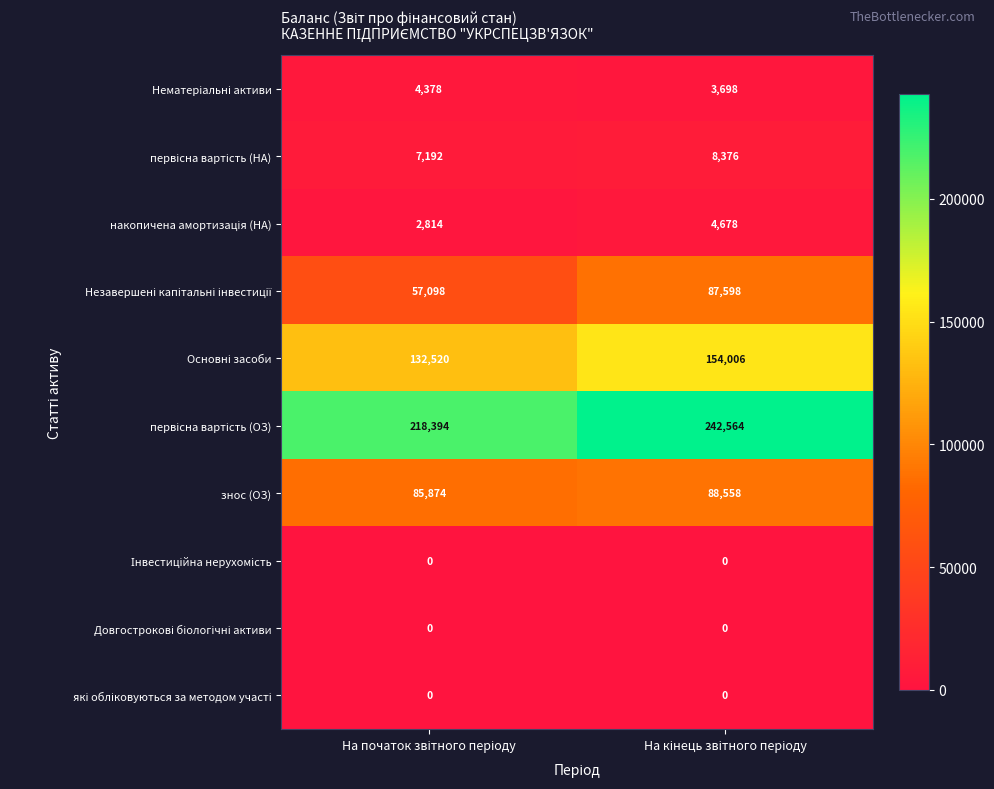

What is the greatest value displayed?

242564